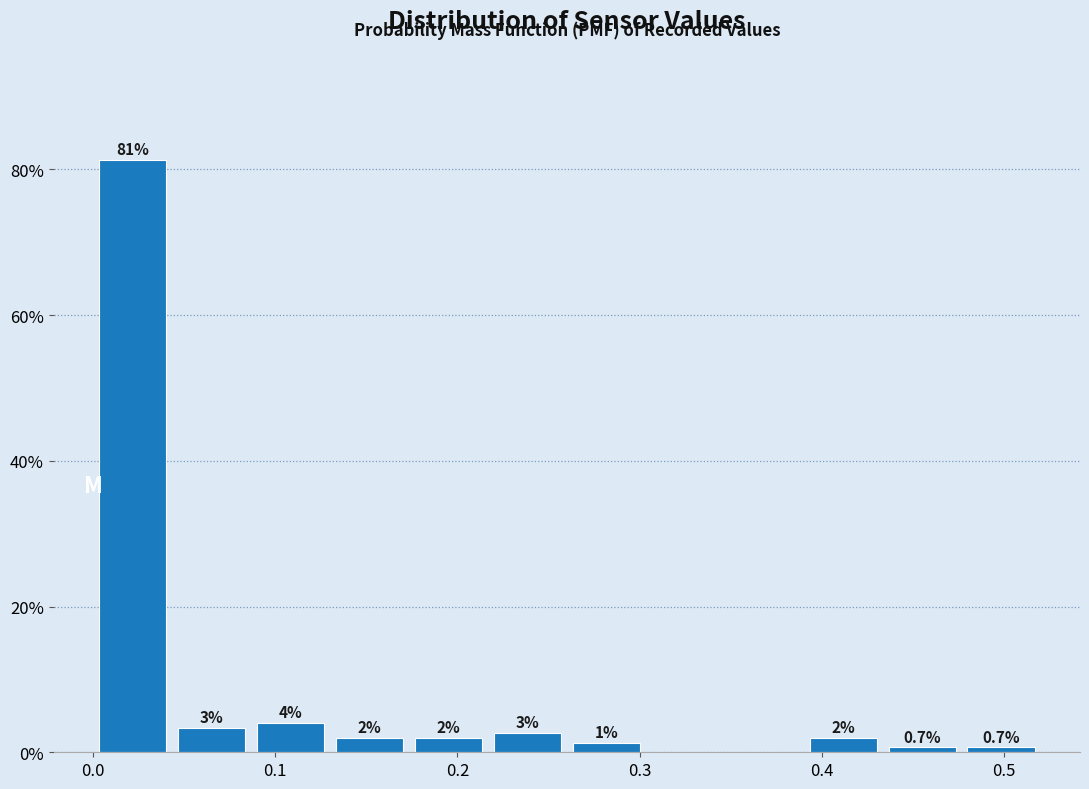

Over which range of the x-axis is the bar tallest?

0.00 to 0.04